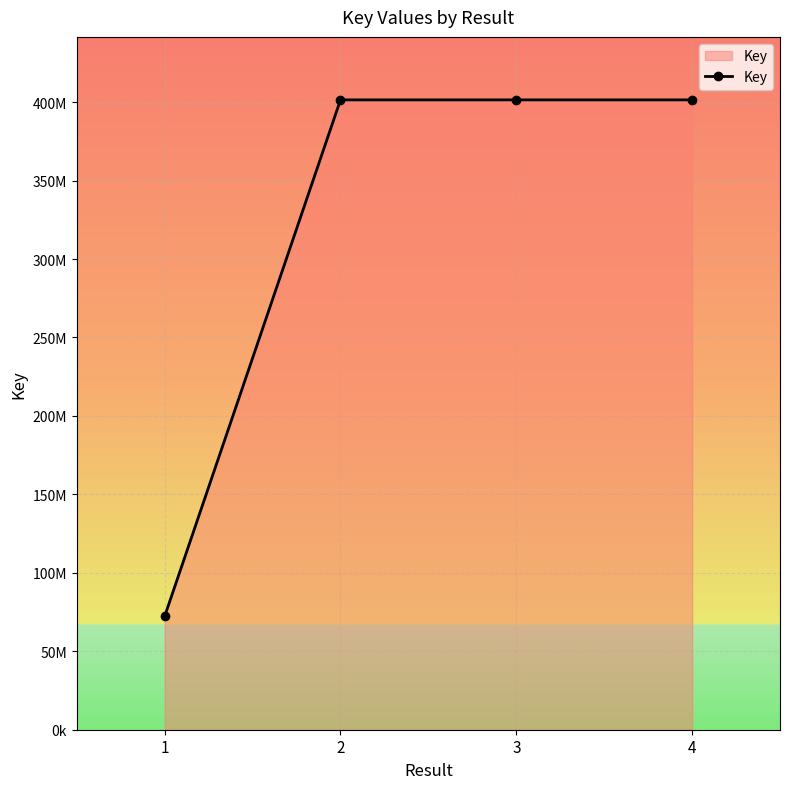

Does the chart display data point markers on the line(s)?

Yes